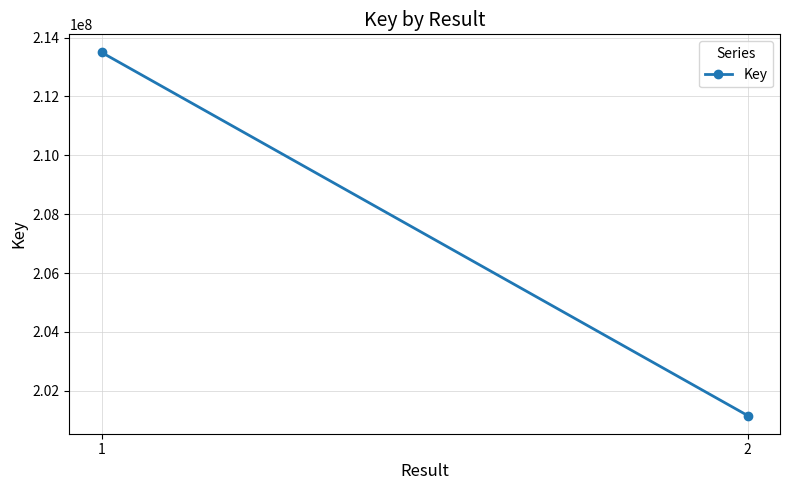

Rank the categories by value from lowest to highest.

2, 1